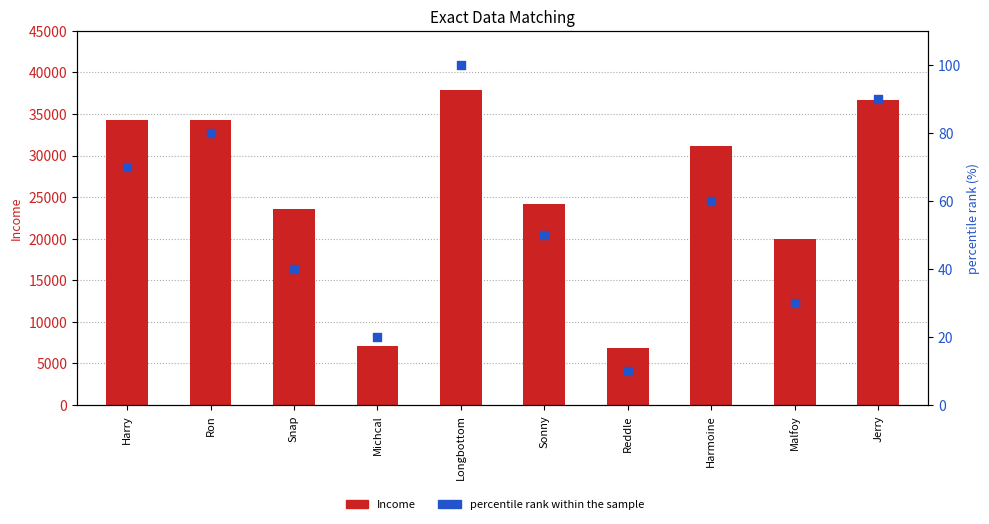

At which category is the sum across all series the highest?

Longbottom